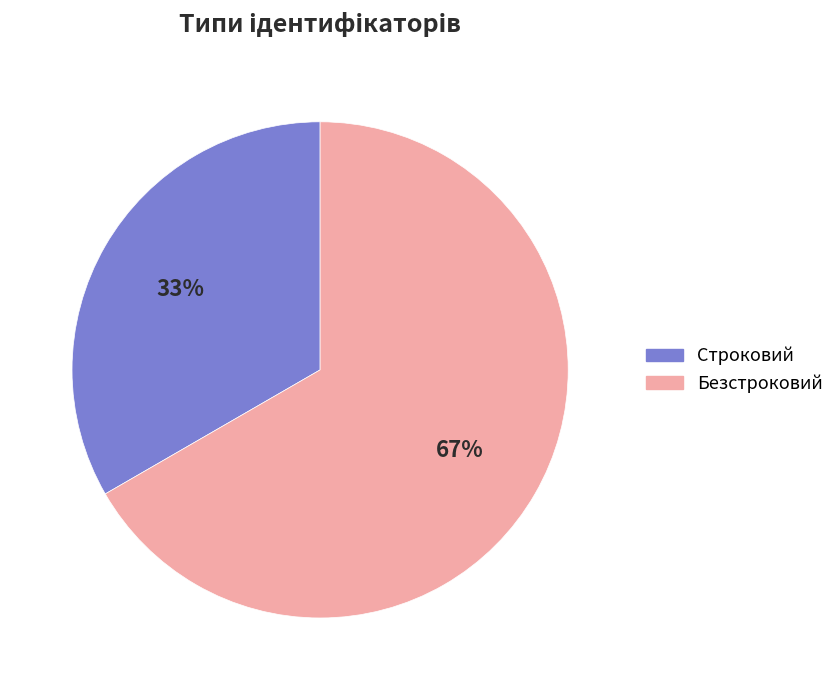

How many slices are in this pie chart?

2